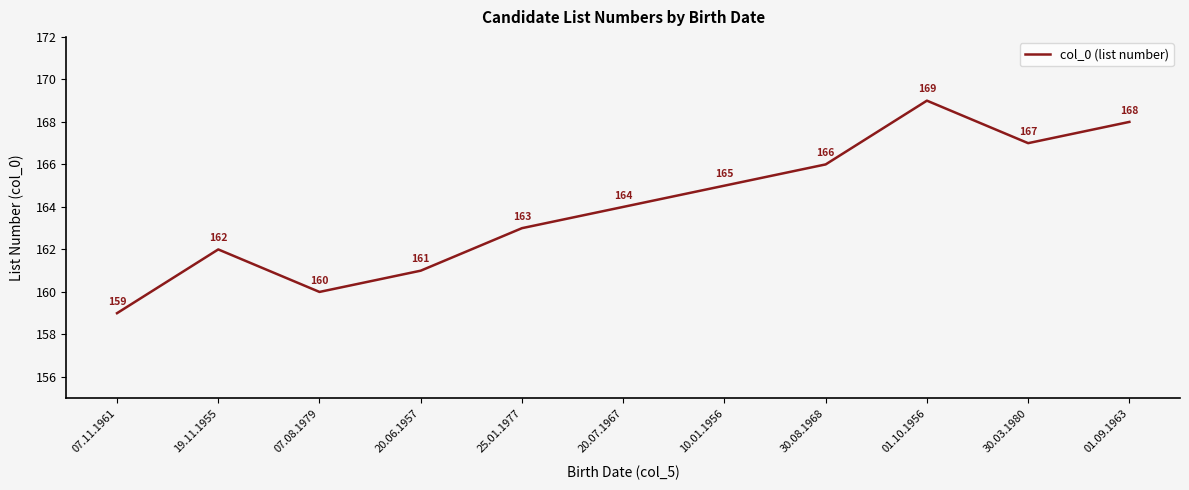

Count the number of data series in this chart.

1